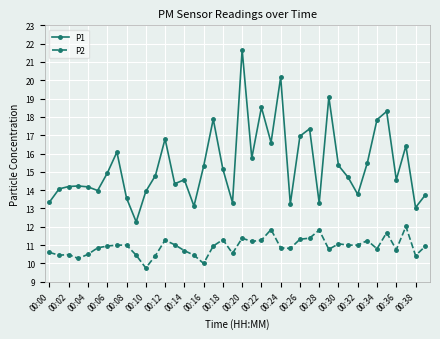

Count the number of categories in the chart.

40